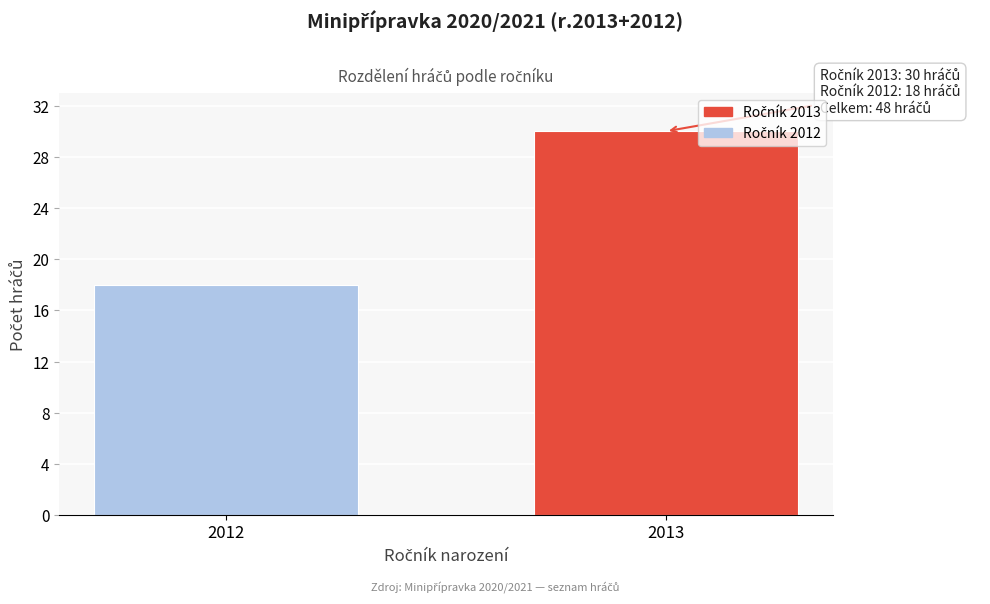

Reading left to right, transcribe all the data shown in this chart.

2012=18	2013=30